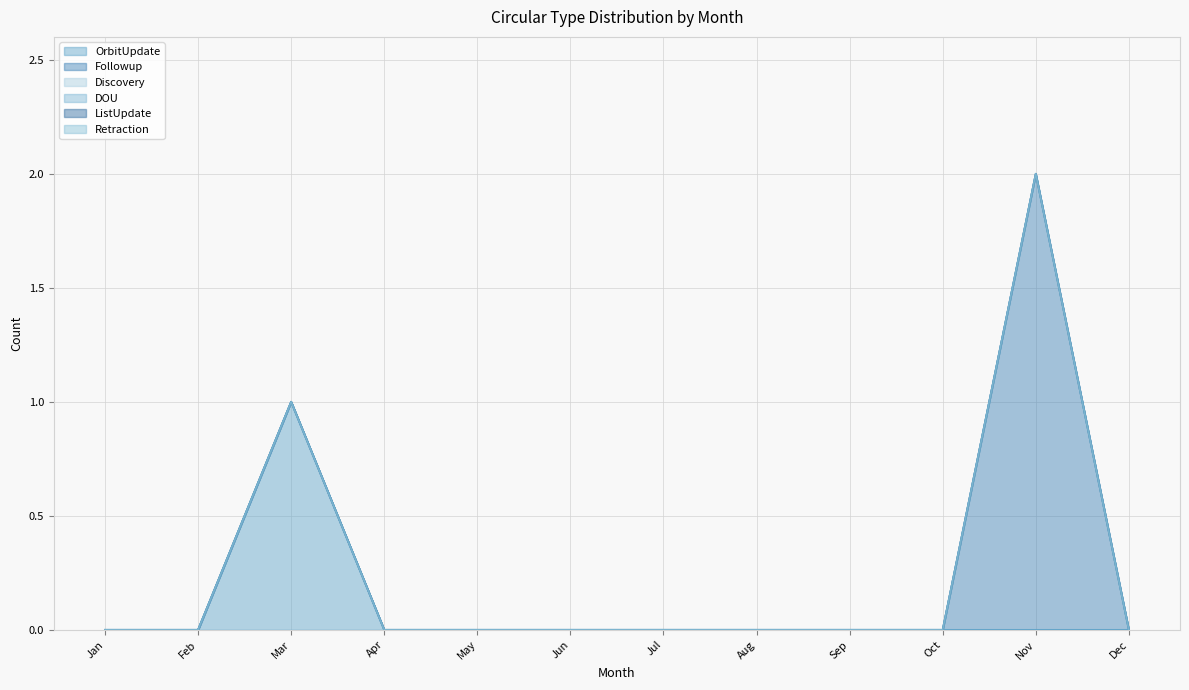

True or false: Discovery has more than 1 points higher than both neighbors.

False